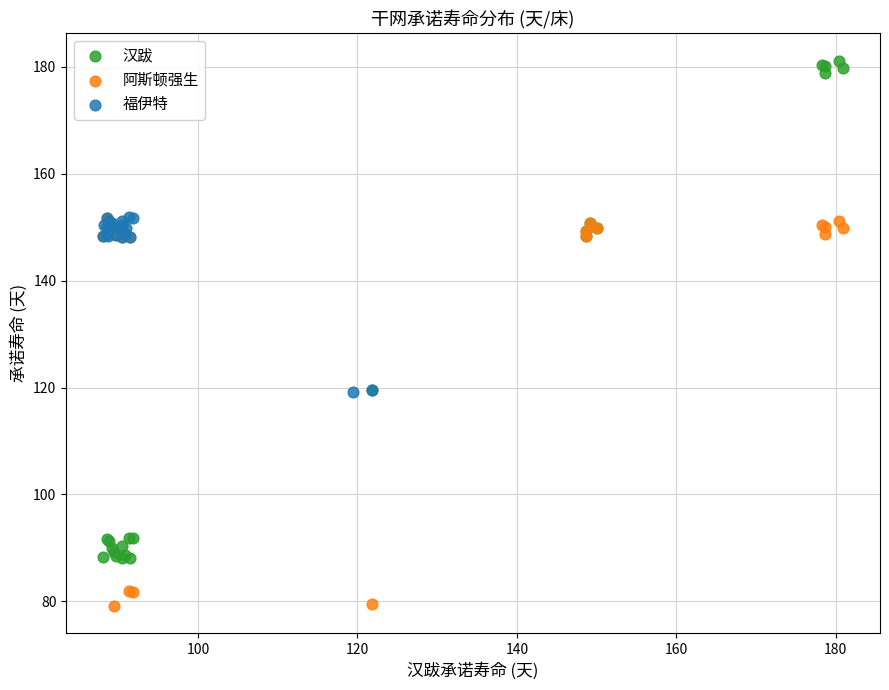

Which series has the largest Y range (max minus min)?

汉跋